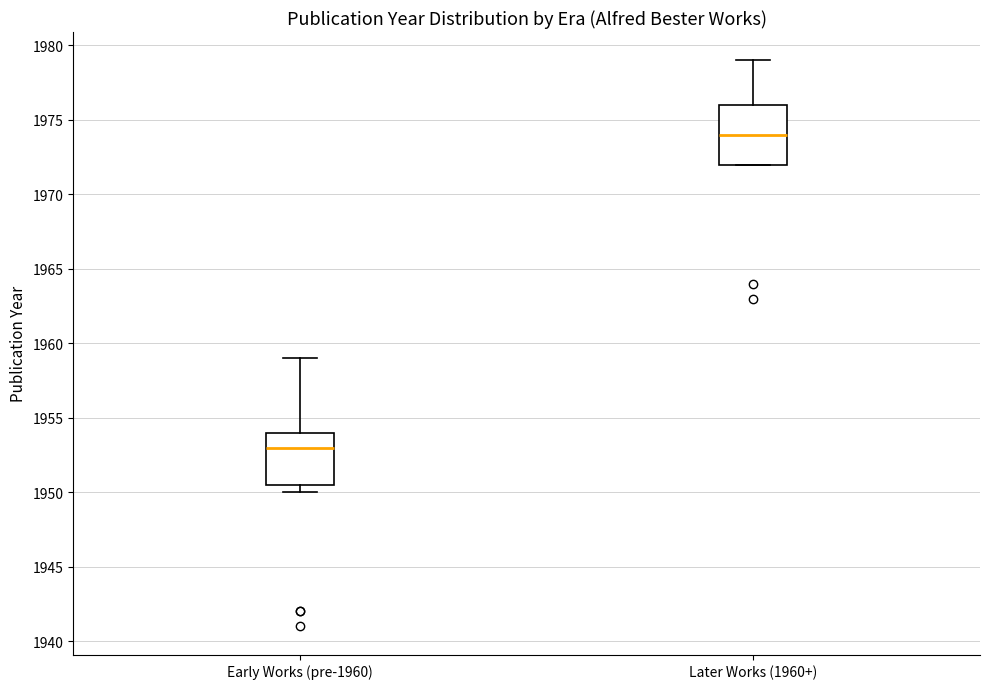

Which box is the tallest, from its lower edge to its upper edge?

Later Works (1960+)